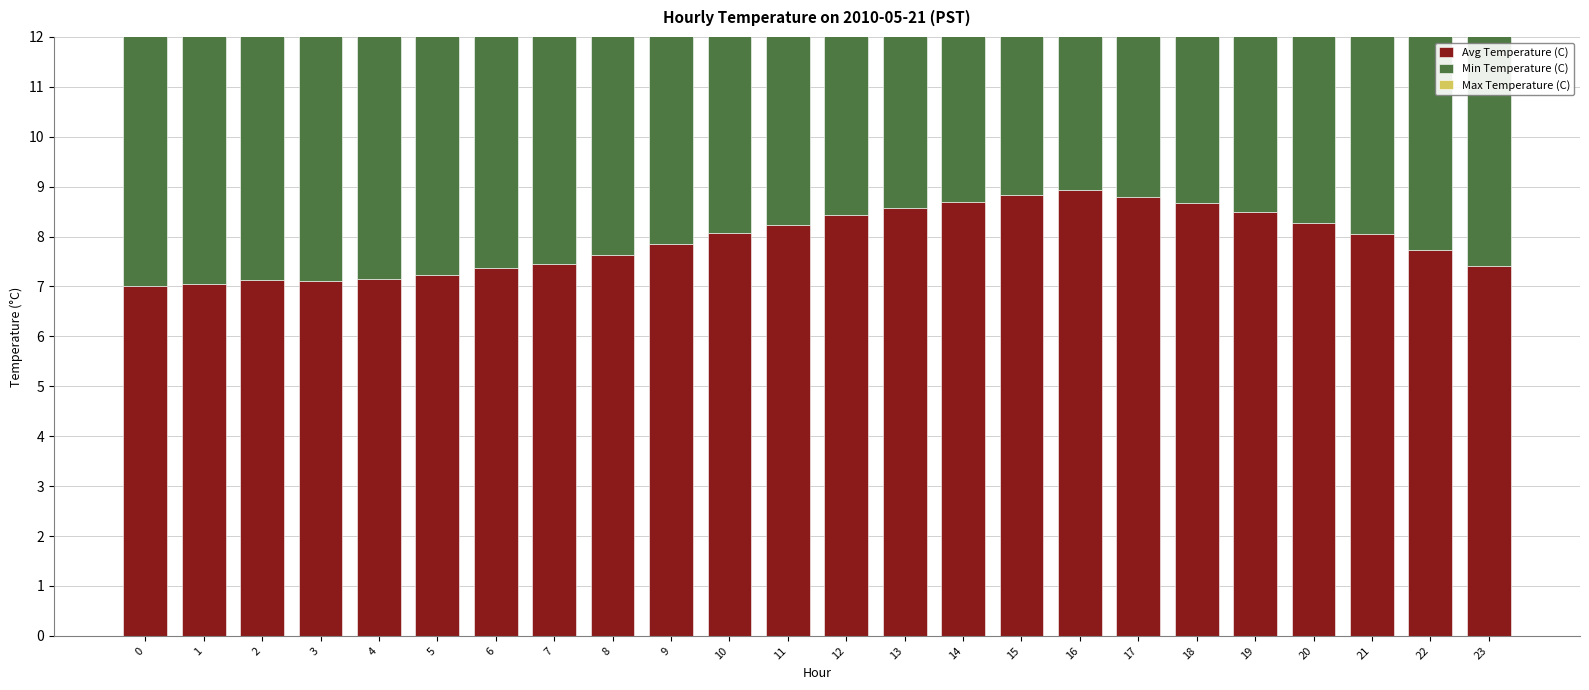

The value of Min Temperature (C) at 9 is 3.3. True or false?

False